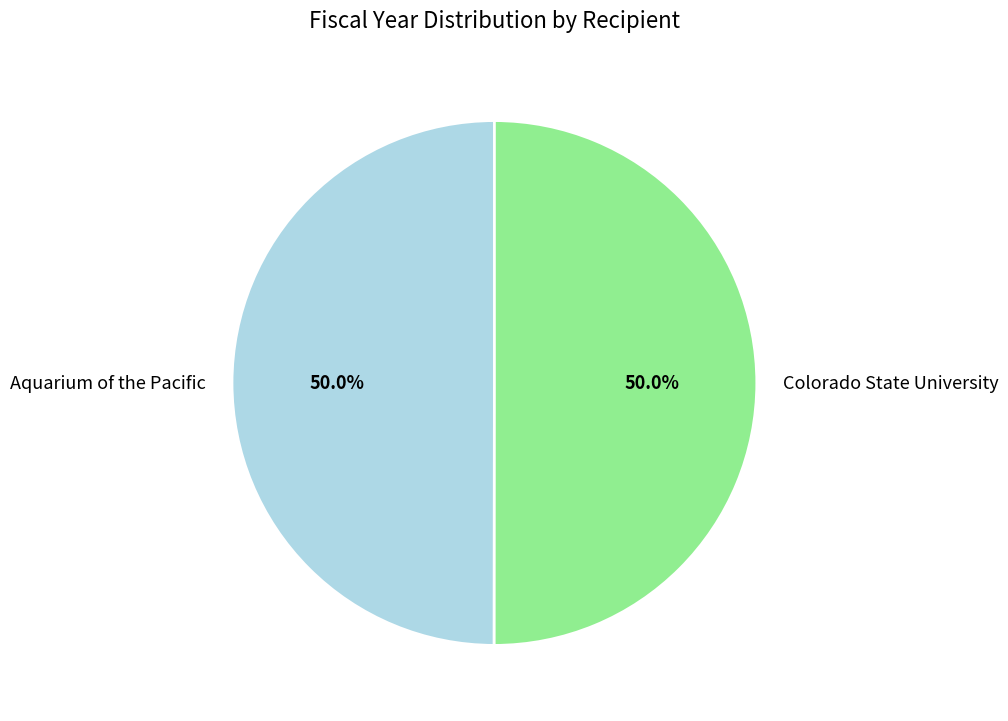

Combined, do Colorado State University and Aquarium of the Pacific account for over 50%?

Yes